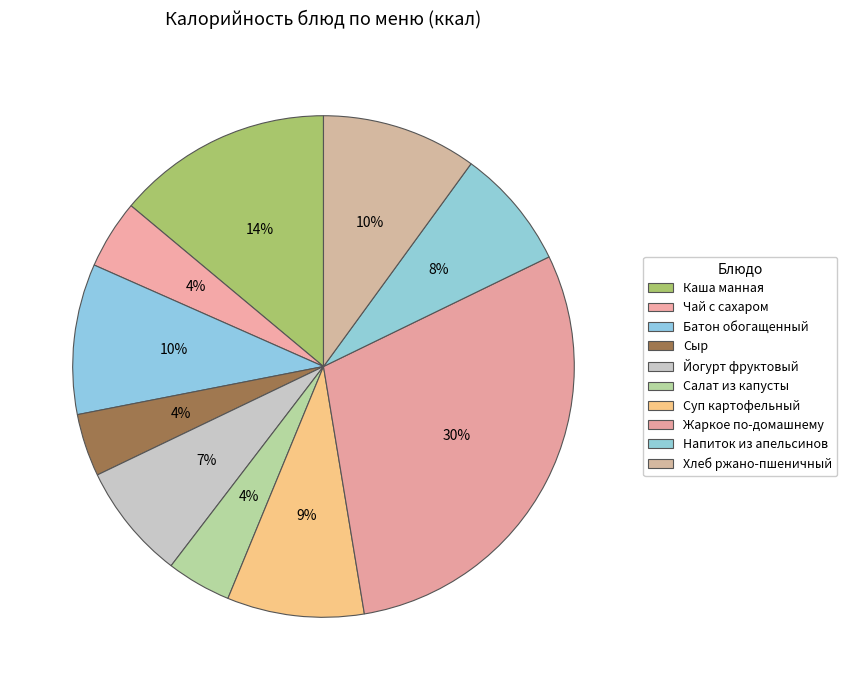

True or false: Суп картофельный accounts for 1% of the total.

False